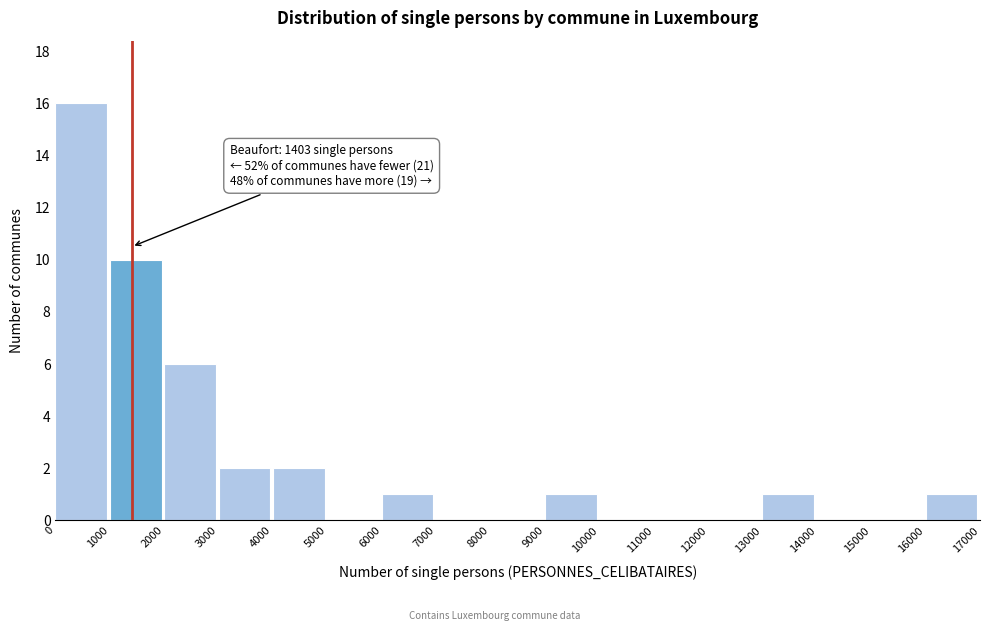

Which range on the x-axis has the tallest bar?

0 to 1000